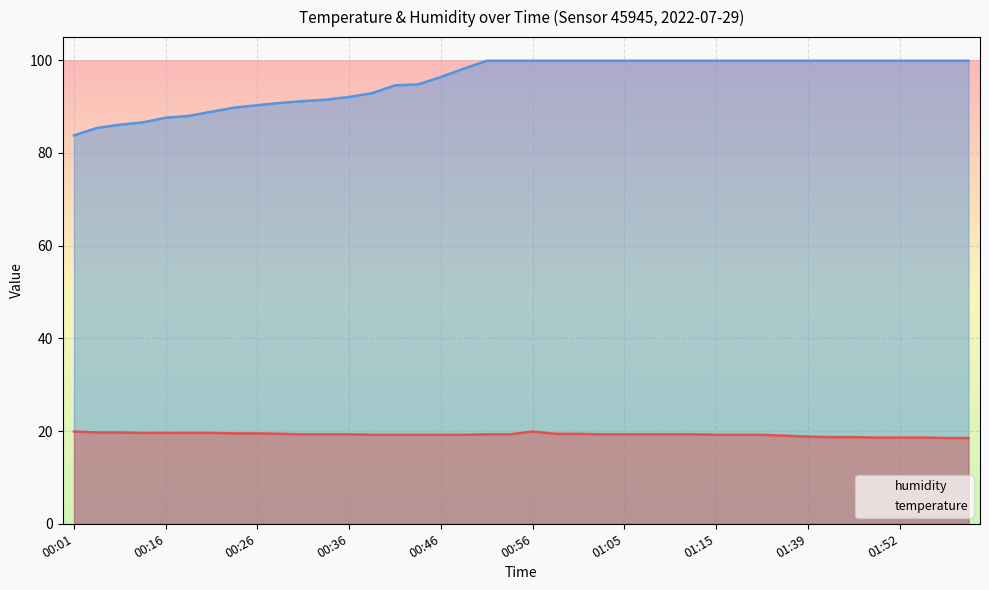

Reading left to right, extract all data points from this chart.

temperature: 19.9	19.7	19.7	19.6	19.6	19.6	19.6	19.5	19.5	19.4	19.3	19.3	19.3	19.2	19.2	19.2	19.2	19.2	19.3	19.3	19.9	19.4	19.4	19.3	19.3	19.3	19.3	19.3	19.2	19.2	19.2	19.0	18.8	18.7	18.7	18.6	18.6	18.6	18.5	18.5
humidity: 83.8	85.4	86.1	86.6	87.6	88.0	88.9	89.8	90.3	90.8	91.2	91.5	92.1	92.9	94.6	94.8	96.4	98.2	99.9	99.9	99.9	99.9	99.9	99.9	99.9	99.9	99.9	99.9	99.9	99.9	99.9	99.9	99.9	99.9	99.9	99.9	99.9	99.9	99.9	99.9